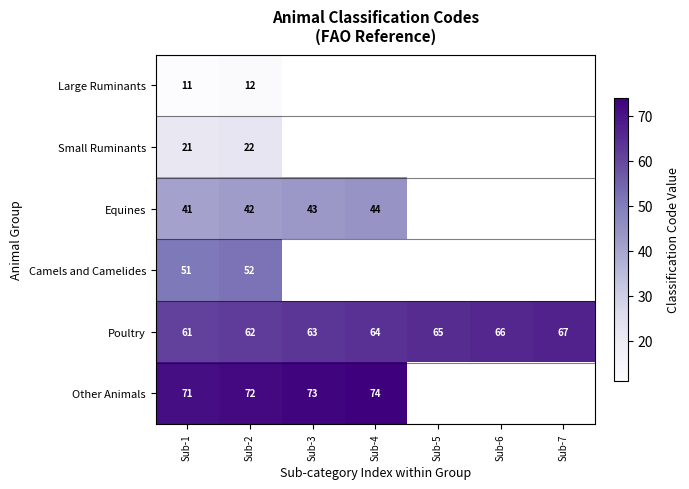

The value of Camels and Camelides at Sub-1 is 51. True or false?

True